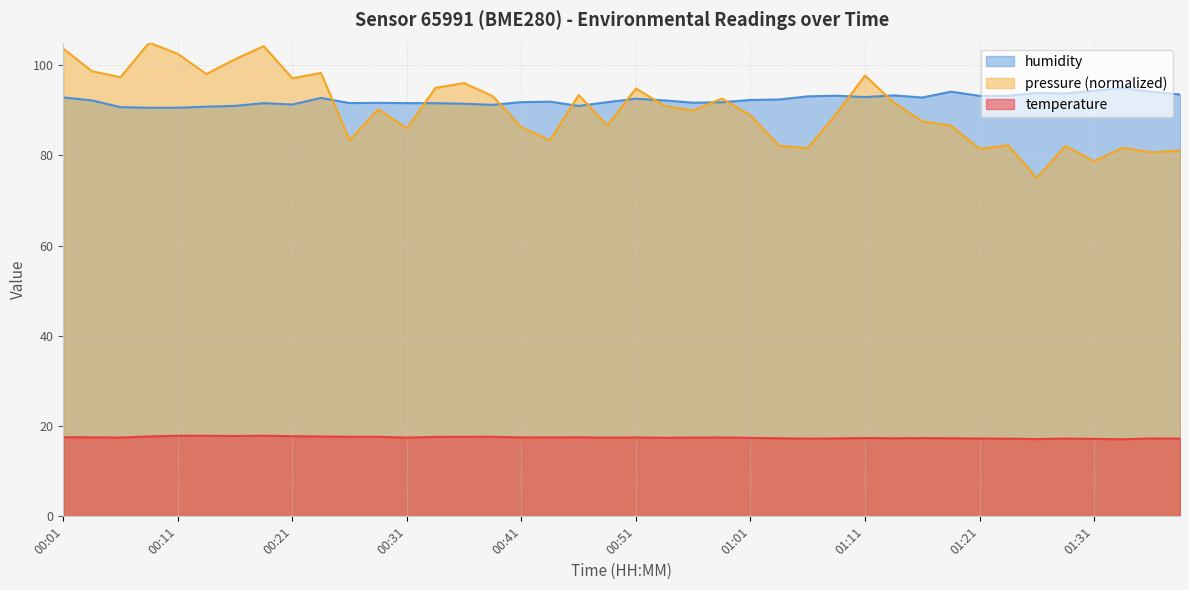

Is the value of pressure (normalized) at 01:21 greater than the value of temperature at 00:51?

Yes